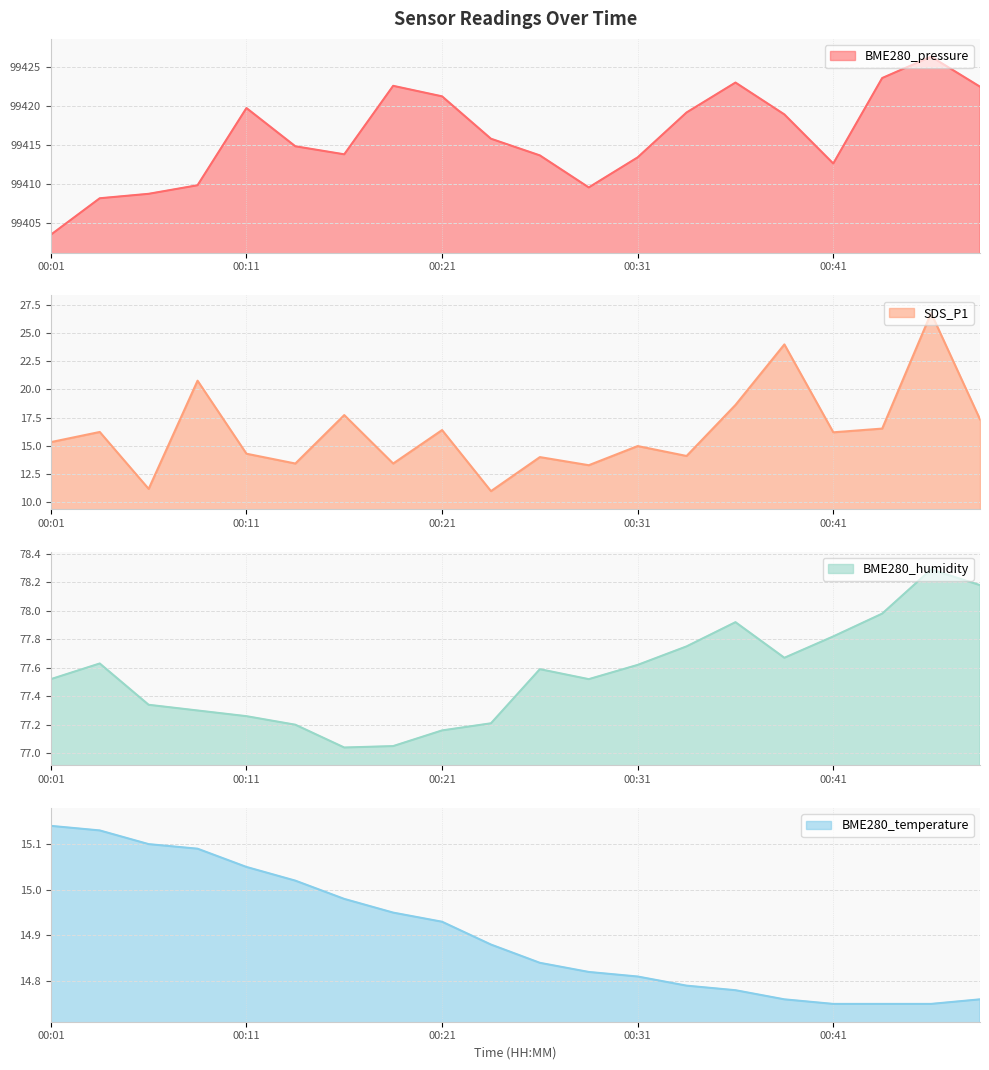

The BME280_pressure series shows 160212.8 at 00:49. True or false?

False